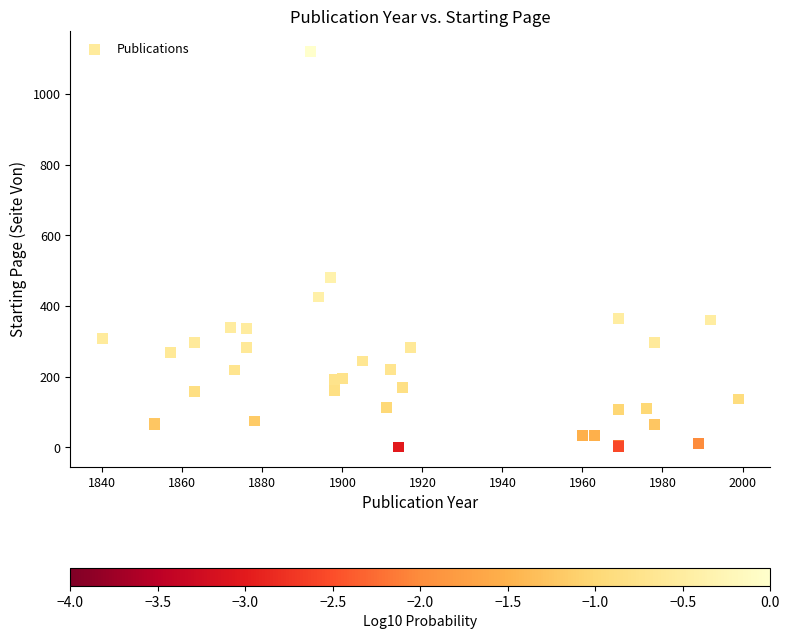

What Y value in the scatter plot is closest to 561?

480